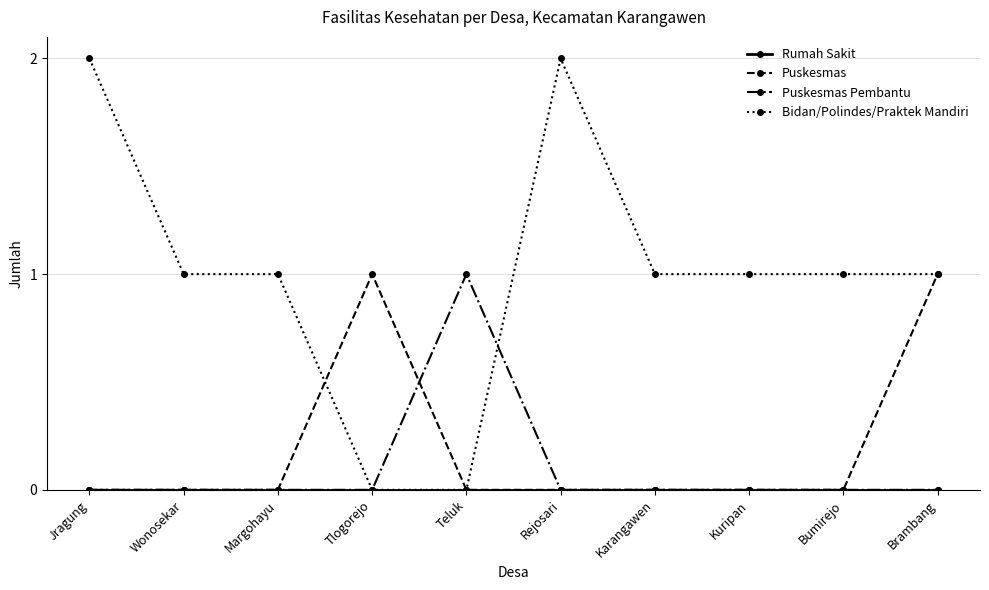

What is the difference between the second highest and minimum values in the Puskesmas series?

1